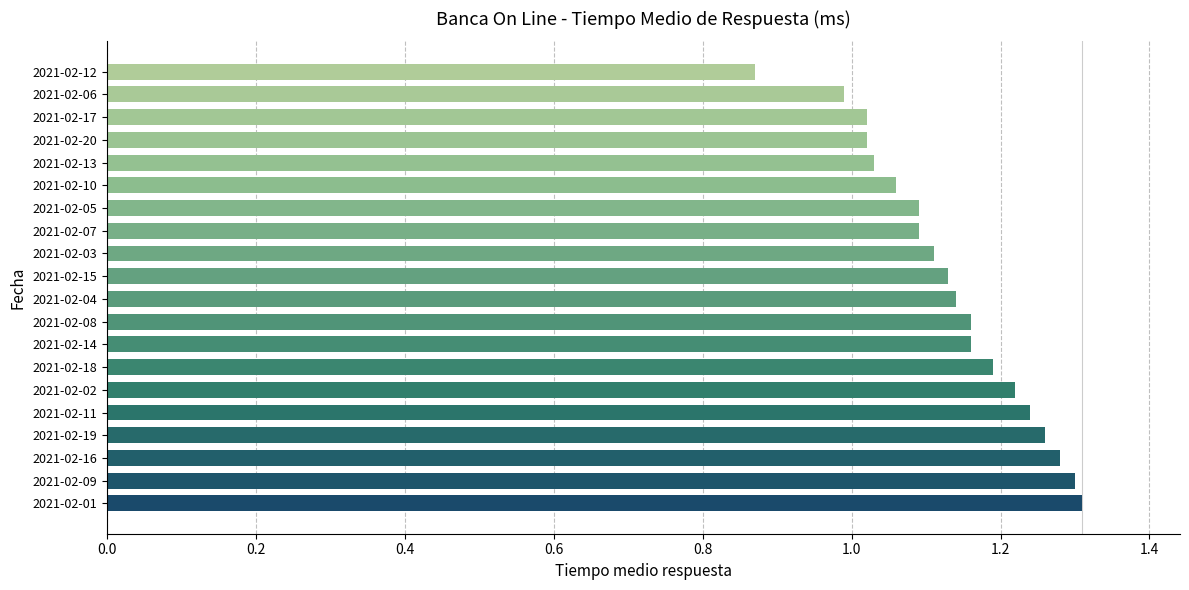

Are the bars grouped side by side (vs. stacked)?

No